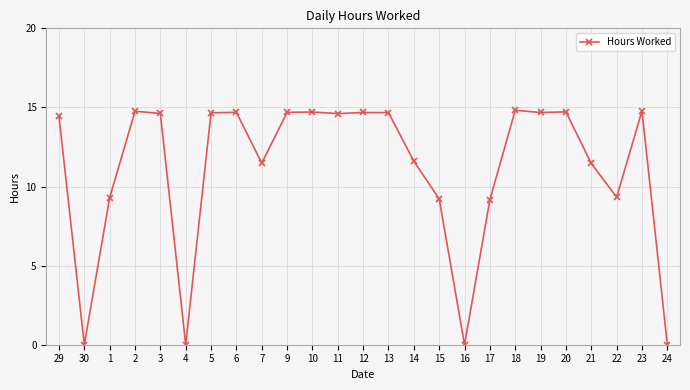

What is the ratio of the value at 15 to the value at 3?

0.6